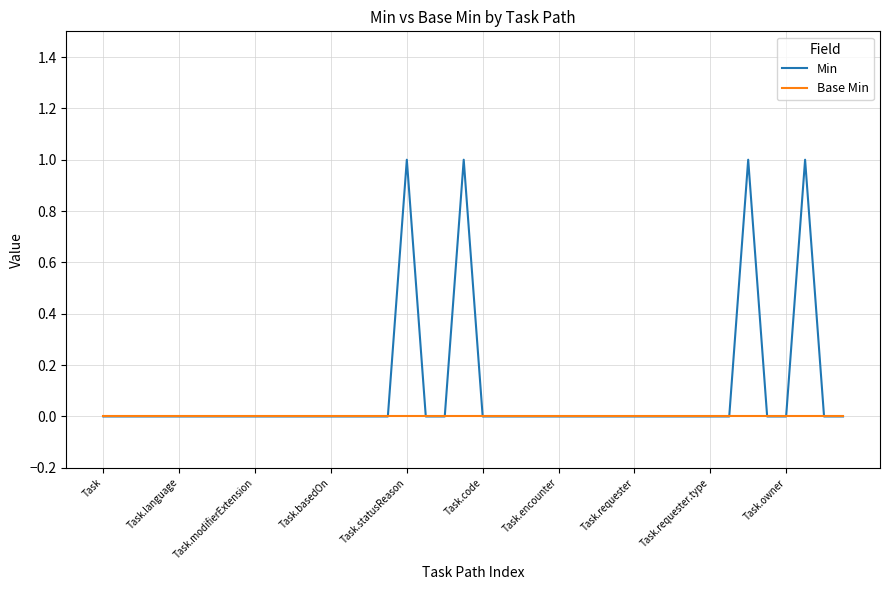

Is this an area chart (filled region under the line)?

No